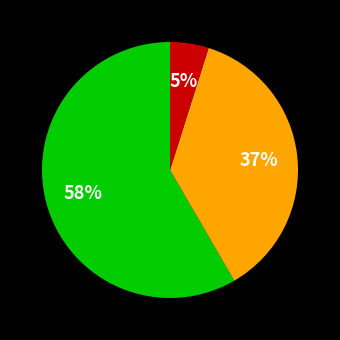

Count the number of slices in the pie.

3